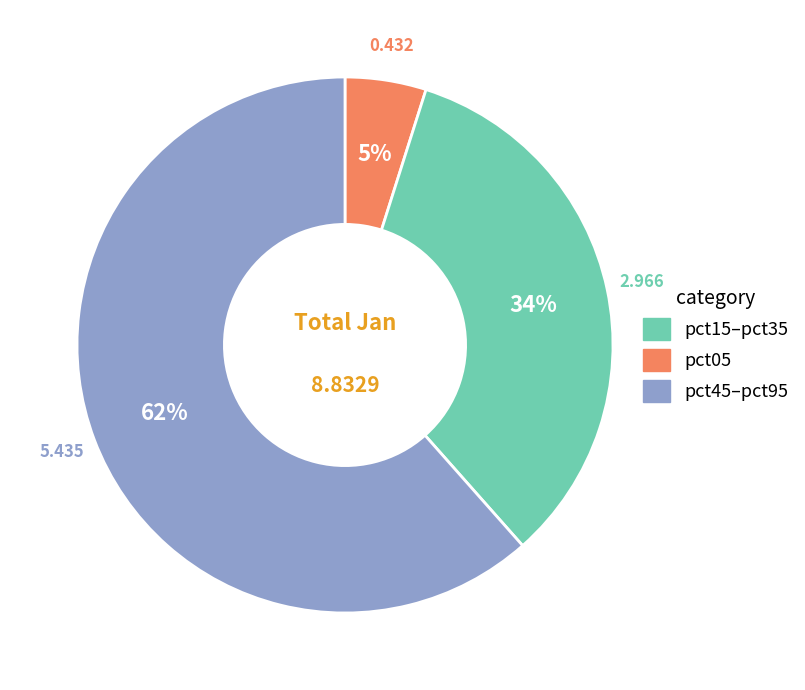

Is there any slice that represents more than half of the pie?

Yes